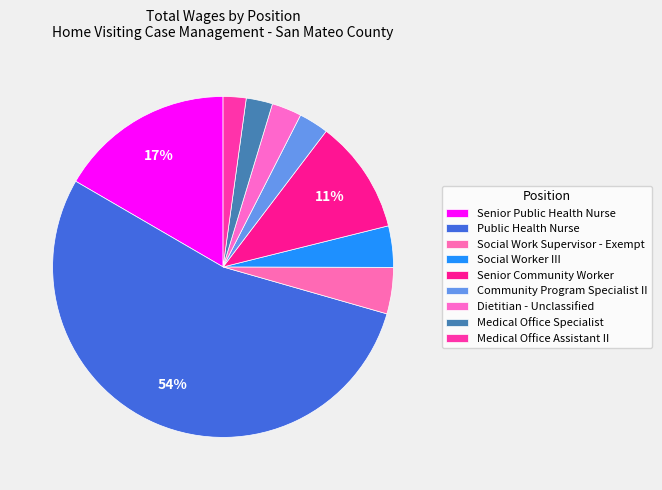

What portion of the pie excludes Medical Office Assistant II?

97.8%